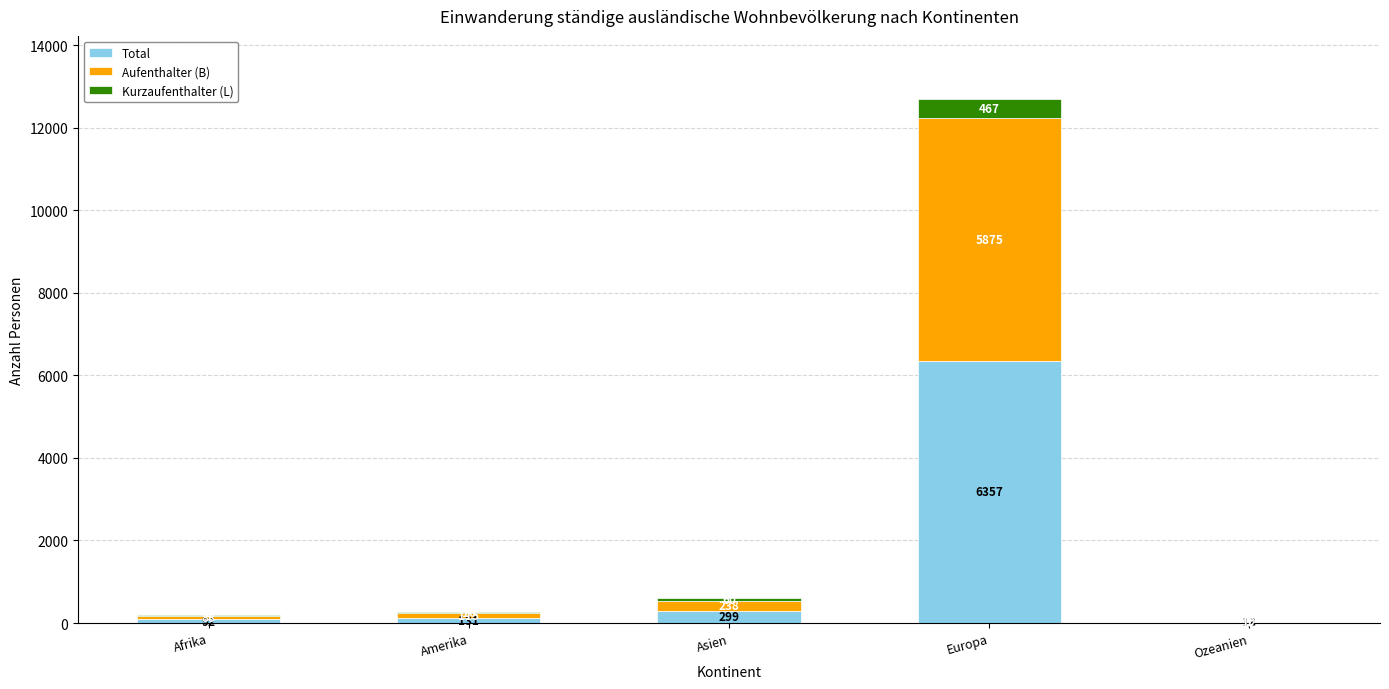

Are the bars horizontal?

No